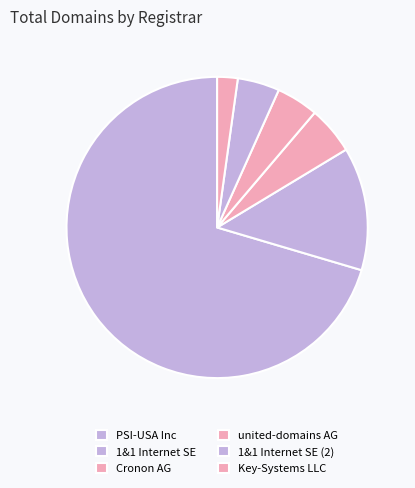

What is the ratio of the value at Key-Systems LLC to the value at 1&1 Internet SE (2)?

0.5